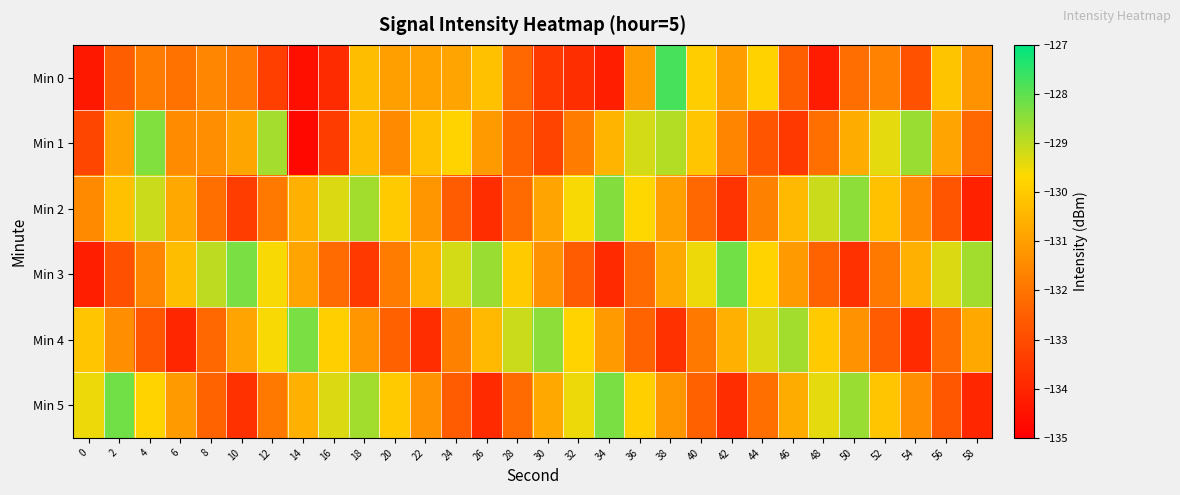

Reading left to right, list all the values displayed in this chart.

Min 0: 0=-134.3	2=-132.5	4=-131.8	6=-132.0	8=-131.6	10=-131.9	12=-133.3	14=-134.6	16=-133.8	18=-130.3	20=-131.0	22=-130.9	24=-130.9	26=-130.2	28=-132.3	30=-133.5	32=-133.8	34=-134.2	36=-131.1	38=-127.8	40=-129.9	42=-131.1	44=-129.8	46=-132.5	48=-134.2	50=-132.1	52=-131.7	54=-132.9	56=-130.1	58=-131.3
Min 1: 0=-133.1	2=-130.9	4=-128.4	6=-131.5	8=-131.4	10=-130.9	12=-128.7	14=-134.8	16=-133.4	18=-130.4	20=-131.5	22=-130.2	24=-129.8	26=-131.1	28=-132.4	30=-133.2	32=-131.8	34=-130.5	36=-129.2	38=-128.9	40=-130.1	42=-131.6	44=-132.8	46=-133.5	48=-132.1	50=-130.7	52=-129.4	54=-128.6	56=-130.9	58=-132.3
Min 2: 0=-131.5	2=-130.2	4=-129.1	6=-130.8	8=-132.1	10=-133.4	12=-131.9	14=-130.6	16=-129.3	18=-128.7	20=-130.0	22=-131.2	24=-132.6	26=-133.8	28=-132.2	30=-130.9	32=-129.6	34=-128.4	36=-129.7	38=-131.0	40=-132.3	42=-133.6	44=-131.7	46=-130.4	48=-129.1	50=-128.5	52=-130.2	54=-131.5	56=-132.8	58=-134.1
Min 3: 0=-134.2	2=-132.9	4=-131.6	6=-130.3	8=-129.0	10=-128.3	12=-129.6	14=-130.9	16=-132.2	18=-133.5	20=-131.8	22=-130.5	24=-129.2	26=-128.6	28=-130.0	30=-131.3	32=-132.6	34=-133.9	36=-132.2	38=-130.8	40=-129.5	42=-128.2	44=-129.8	46=-131.1	48=-132.4	50=-133.7	52=-131.9	54=-130.6	56=-129.3	58=-128.7
Min 4: 0=-130.1	2=-131.4	4=-132.7	6=-134.0	8=-132.3	10=-130.9	12=-129.6	14=-128.3	16=-129.9	18=-131.2	20=-132.5	22=-133.8	24=-131.7	26=-130.4	28=-129.1	30=-128.5	32=-129.8	34=-131.1	36=-132.4	38=-133.7	40=-131.9	42=-130.6	44=-129.3	46=-128.7	48=-130.0	50=-131.3	52=-132.6	54=-133.9	56=-132.2	58=-130.8
Min 5: 0=-129.5	2=-128.2	4=-129.8	6=-131.1	8=-132.4	10=-133.7	12=-131.9	14=-130.6	16=-129.3	18=-128.7	20=-130.0	22=-131.3	24=-132.6	26=-133.9	28=-132.2	30=-130.8	32=-129.5	34=-128.3	36=-129.9	38=-131.2	40=-132.5	42=-133.8	44=-132.1	46=-130.7	48=-129.4	50=-128.6	52=-130.1	54=-131.4	56=-132.7	58=-134.0